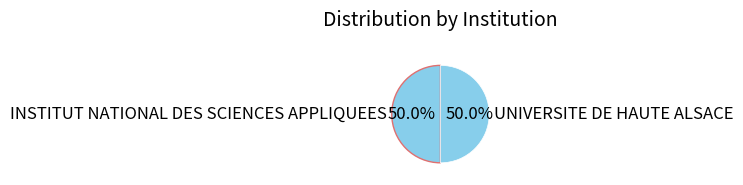

What is the ratio of the value at UNIVERSITE DE HAUTE ALSACE to the value at INSTITUT NATIONAL DES SCIENCES APPLIQUEES?

1.0